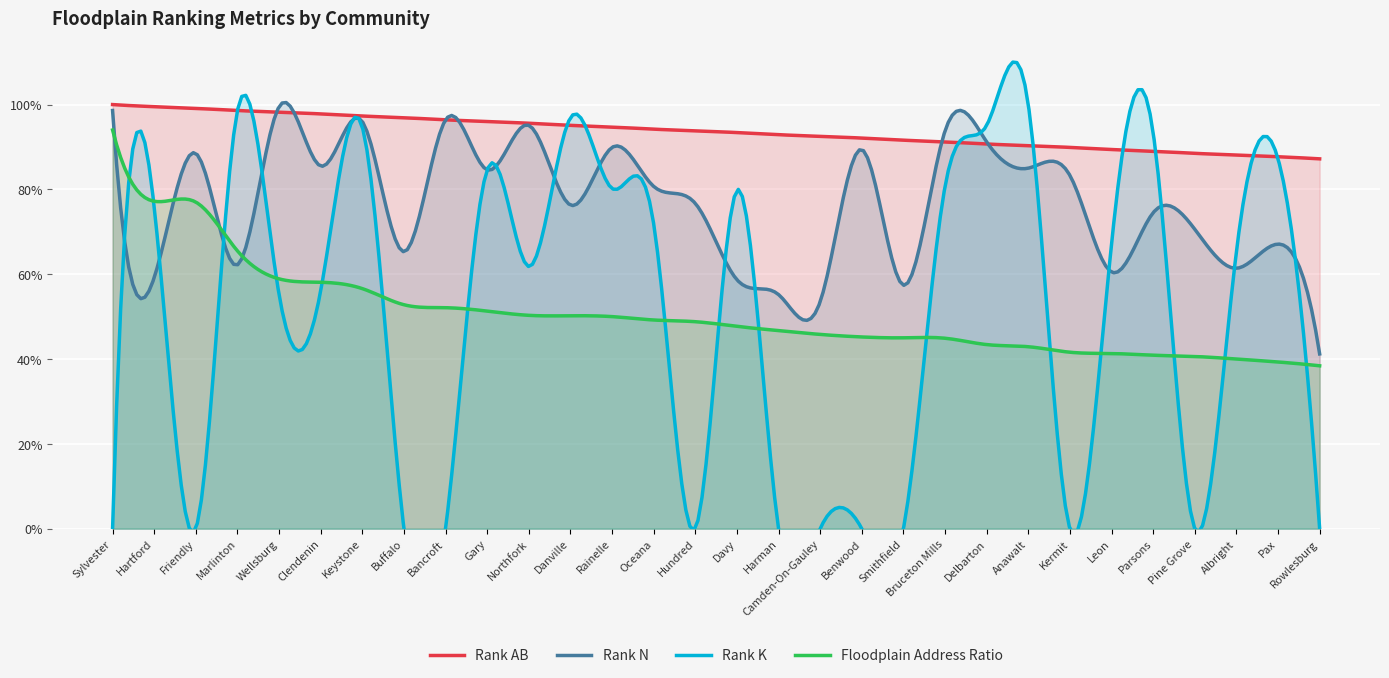

True or false: Rank N has a value of 1.3 at Kermit.

False